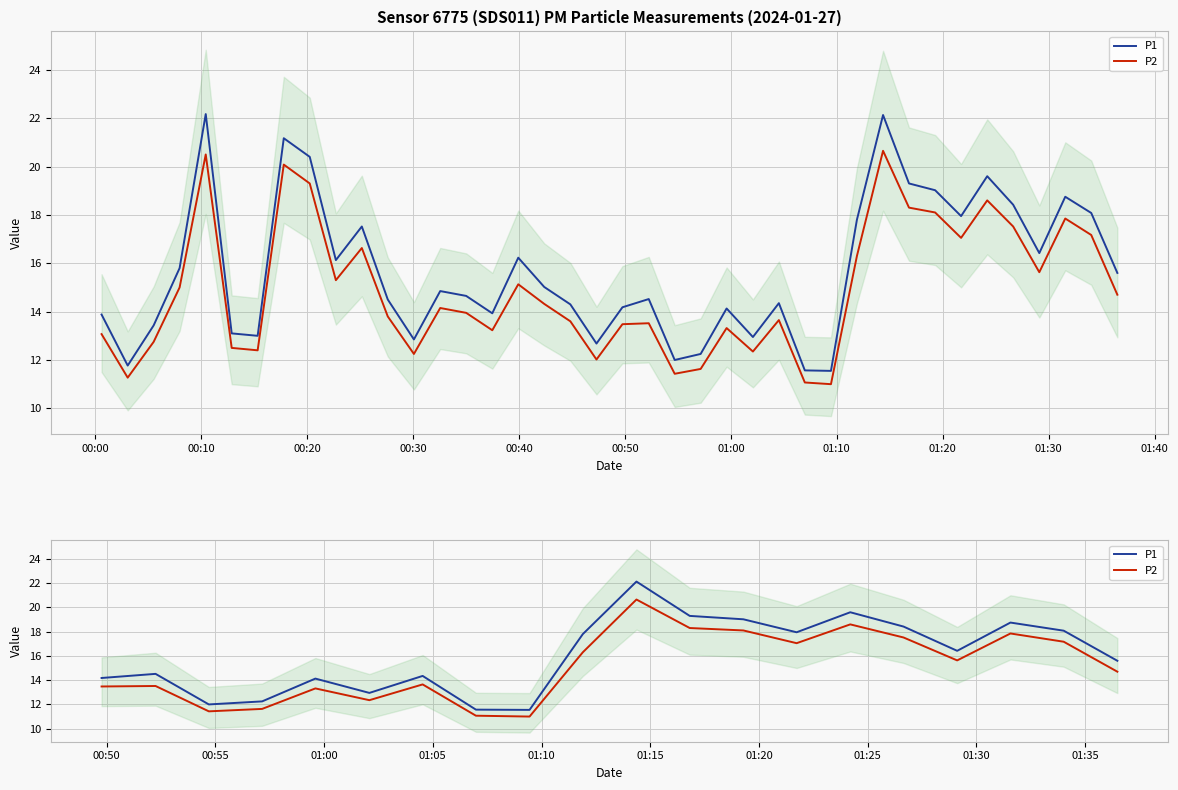

How many categories are shown in the chart?

20